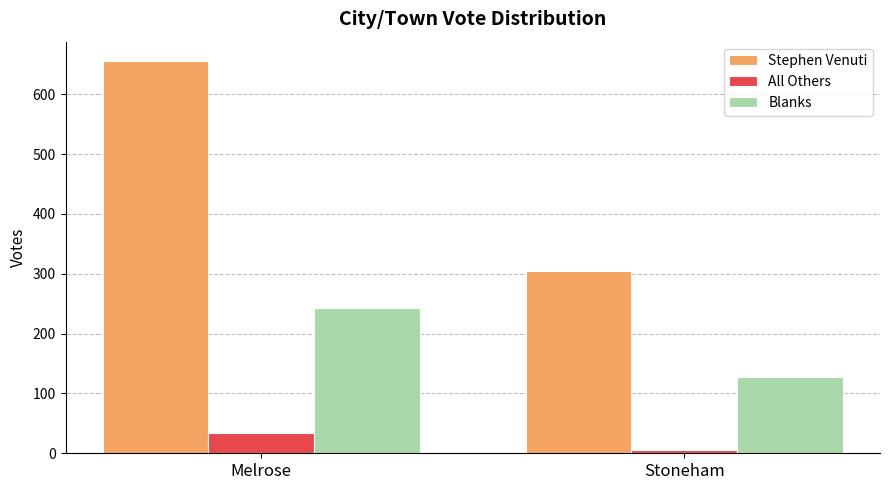

Which series has the largest range (max minus min)?

Stephen Venuti